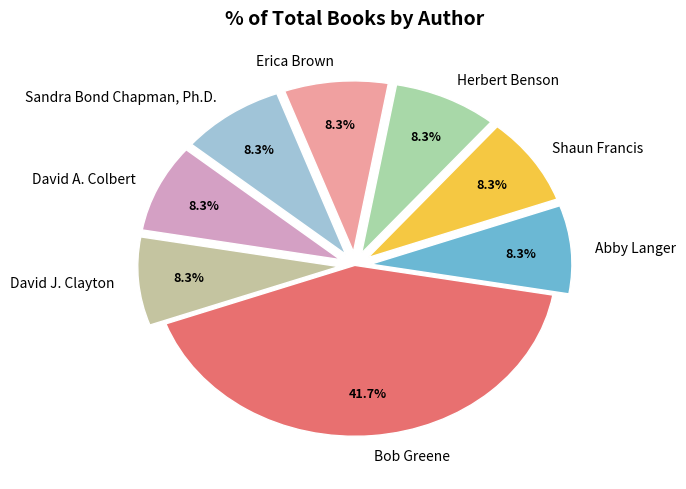

To the nearest percent, what is the difference between the largest and smallest slice percentages?

33%